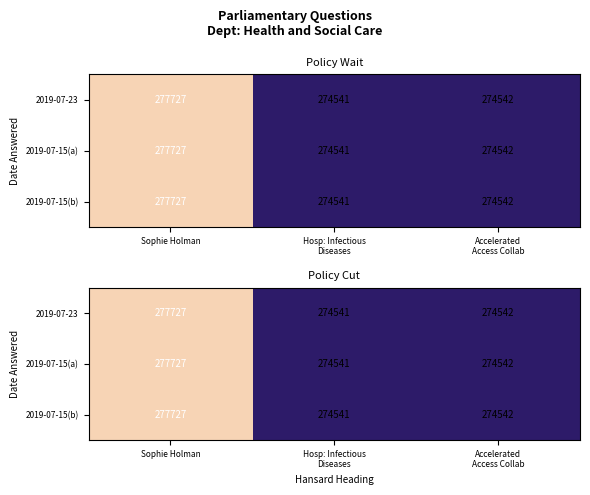

At how many categories does at least one series exceed 277150?

1